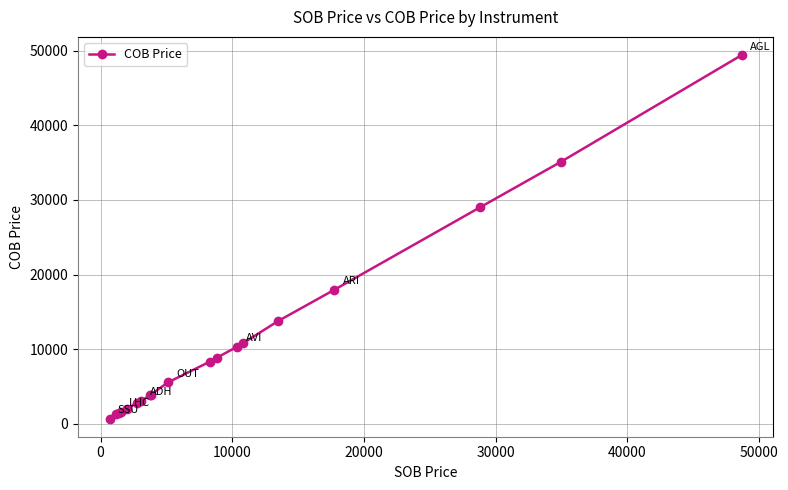

What is the average value?

11032